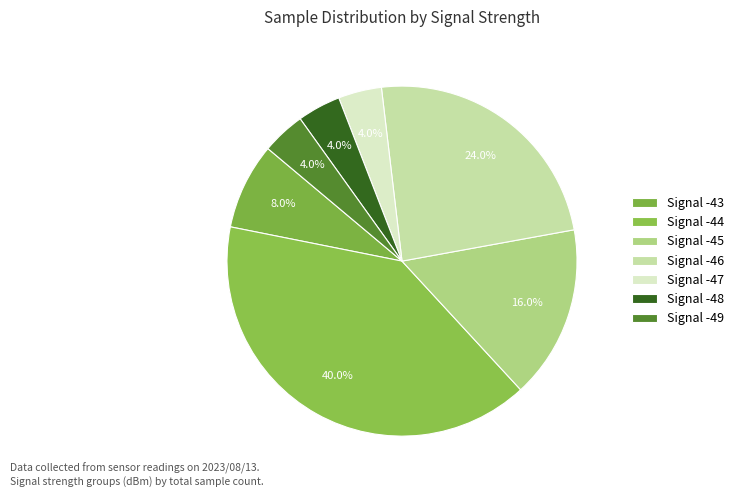

How many slices are in this pie chart?

7